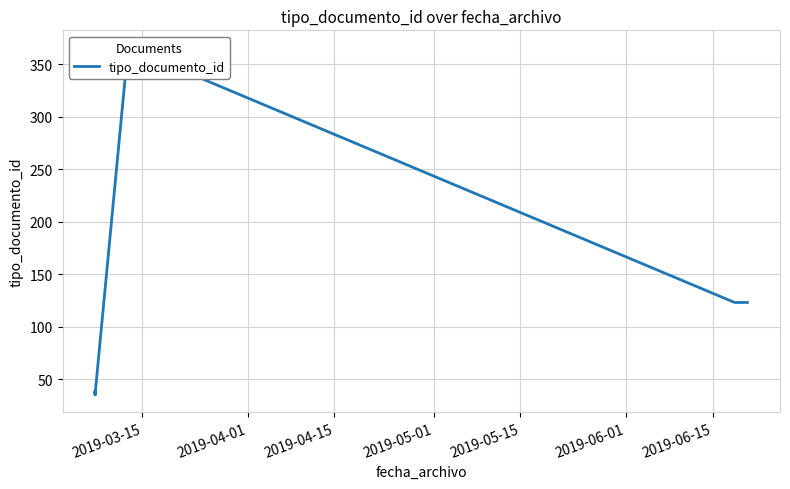

Does the chart have visible grid lines?

Yes